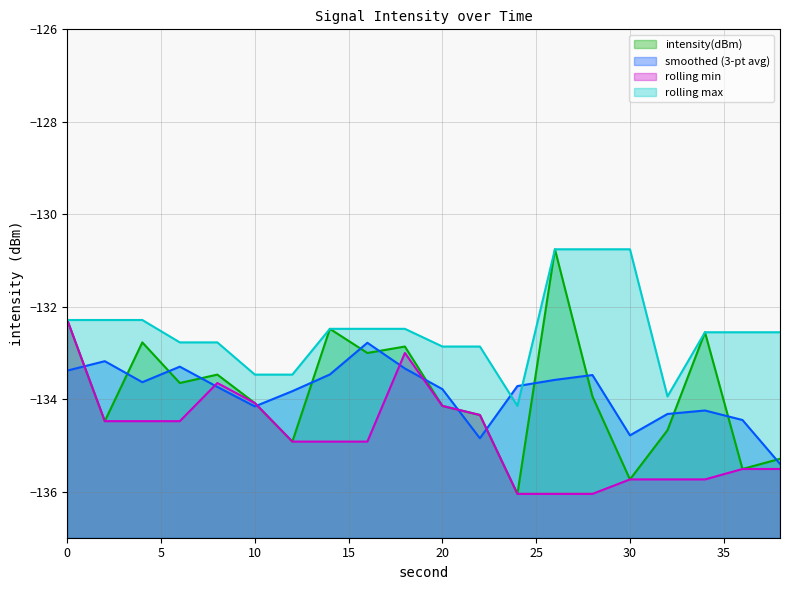

How many data points are above -133?

6